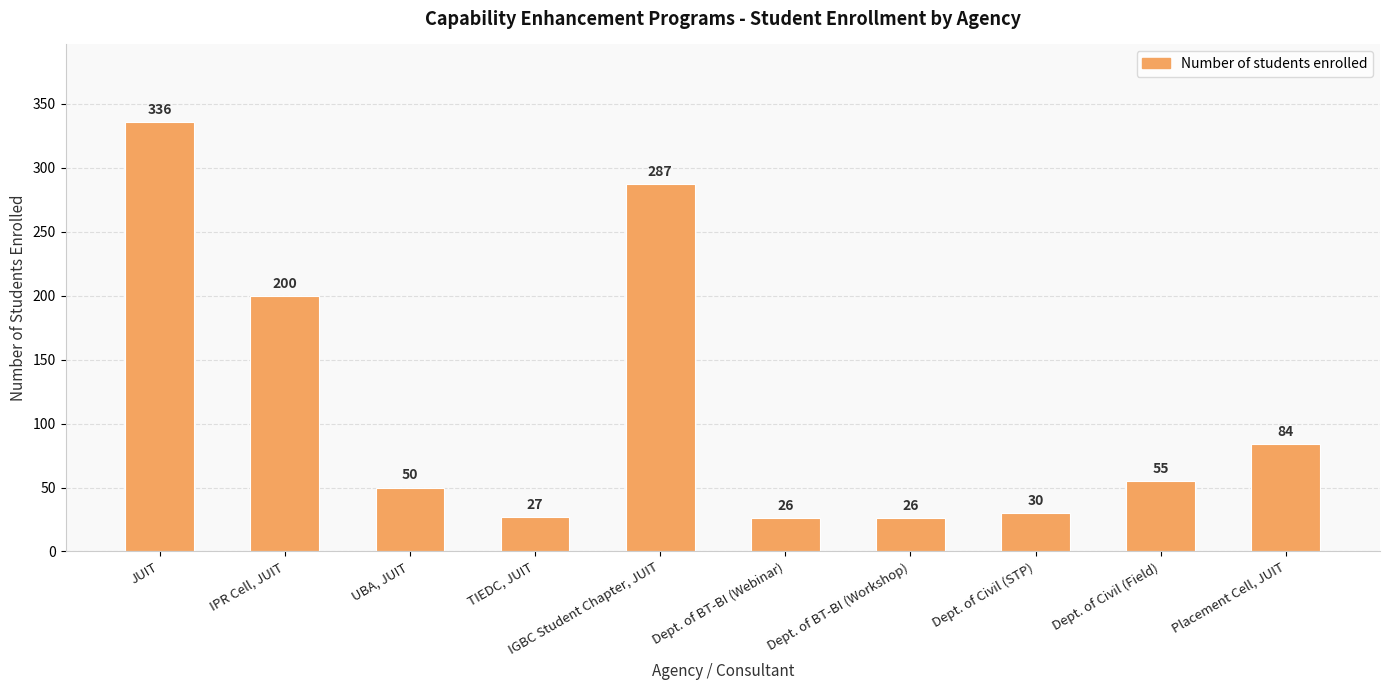

True or false: the data shows 28 at Dept. of Civil (Field).

False